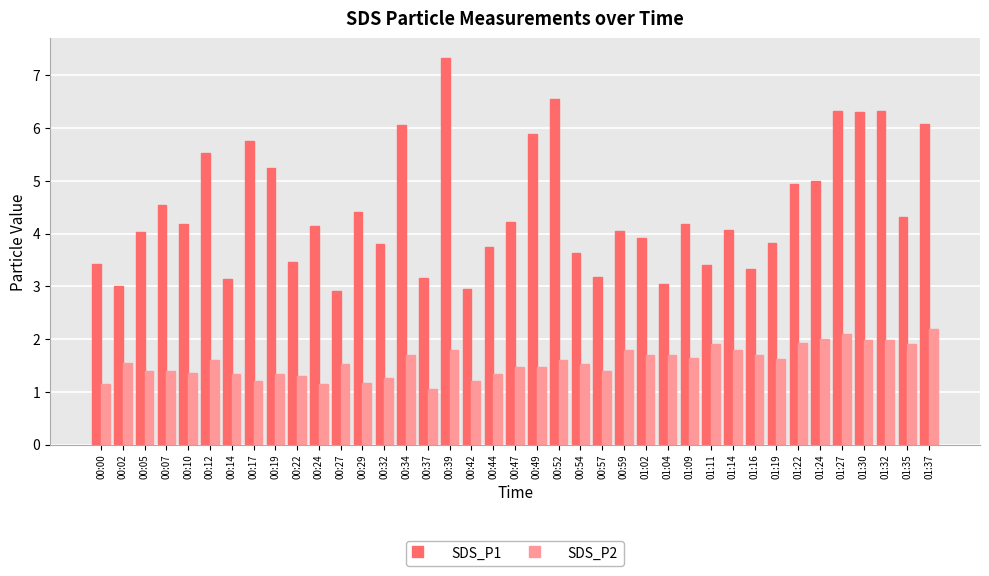

What are all the series names shown in the legend?

SDS_P1, SDS_P2